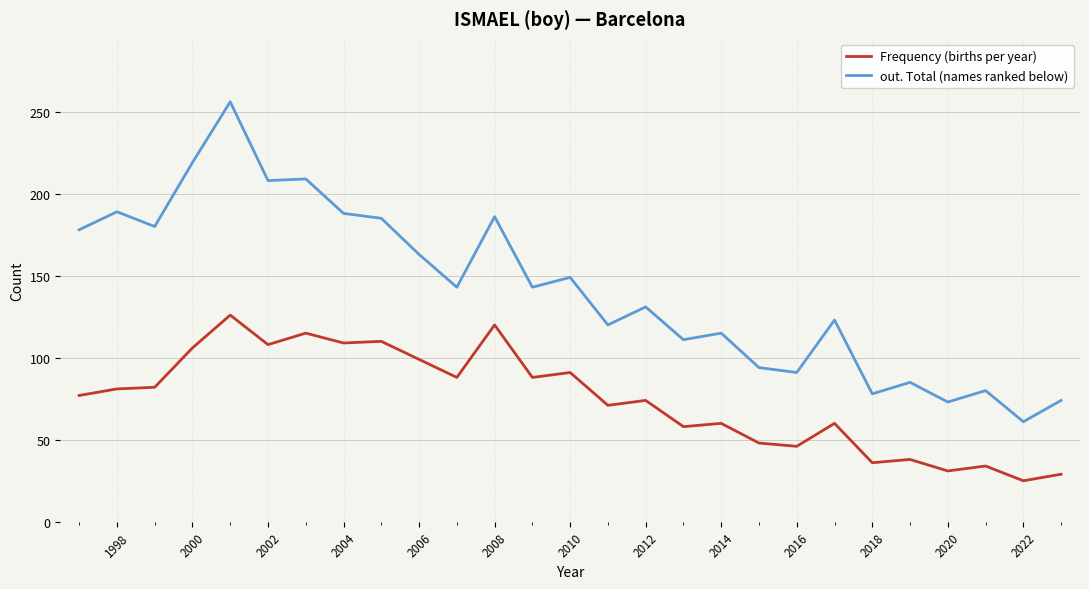

True or false: Frequency (births per year) and out. Total (names ranked below) intersect in this chart.

False